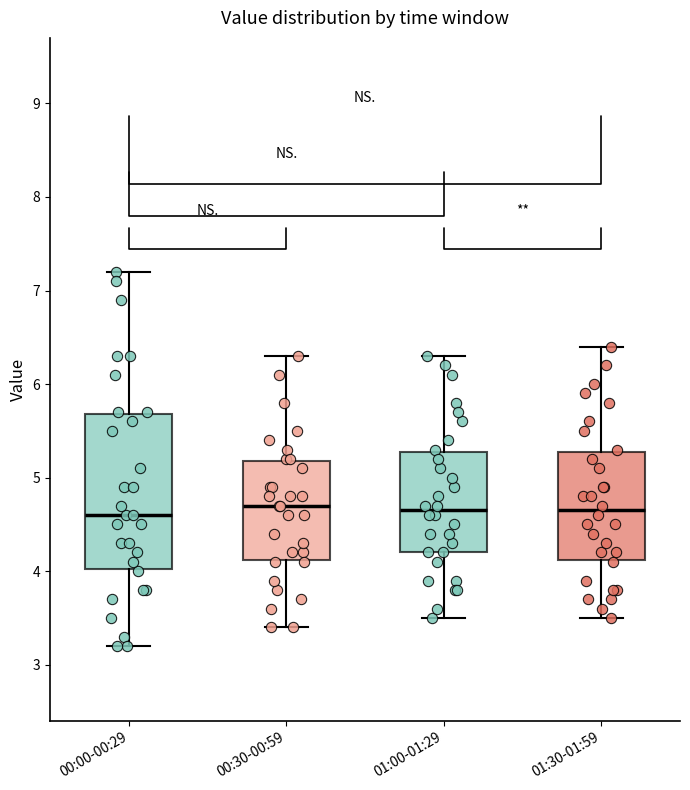

Reading left to right, transcribe this box plot: for each box, give where its median line is, the range the box spans, and where its two whiskers end, as read against the y-axis. The values are not printed on the chart, so give them approximately, as read against the axis.

00:00-00:29: median 4.6, box 4.0 to 5.7, whiskers 3.2 to 7.2
00:30-00:59: median 4.7, box 4.1 to 5.2, whiskers 3.4 to 6.3
01:00-01:29: median 4.7, box 4.2 to 5.3, whiskers 3.5 to 6.3
01:30-01:59: median 4.7, box 4.1 to 5.3, whiskers 3.5 to 6.4